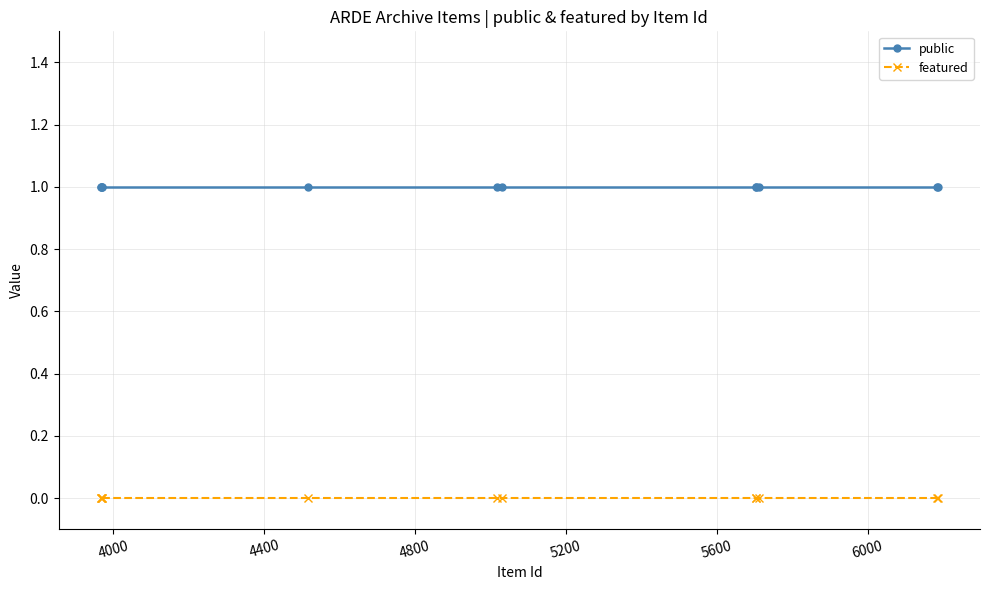

List the series in order of their peak value, lowest first.

featured, public